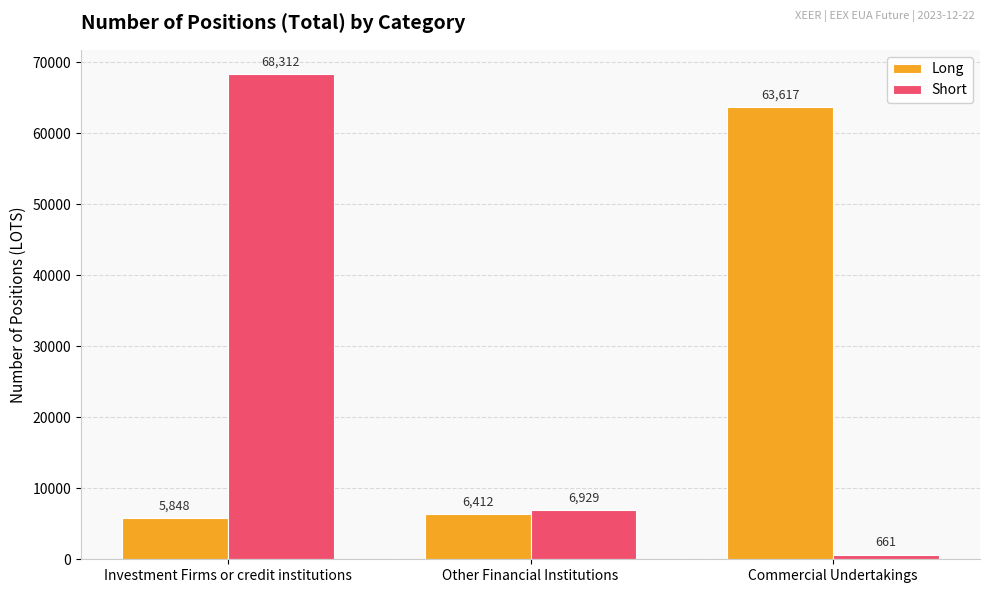

What is the label of the 3rd bar from the left?

Commercial Undertakings